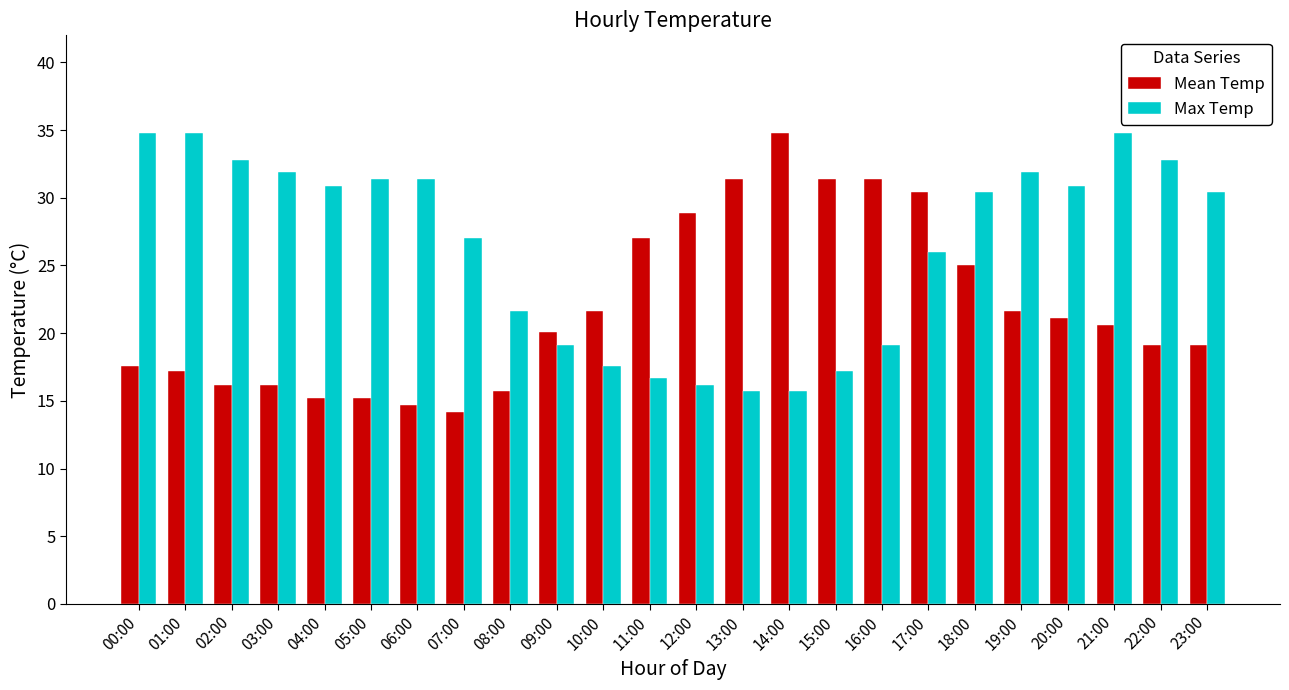

Is it true that Mean Temp equals 17.6 at 00:00?

True